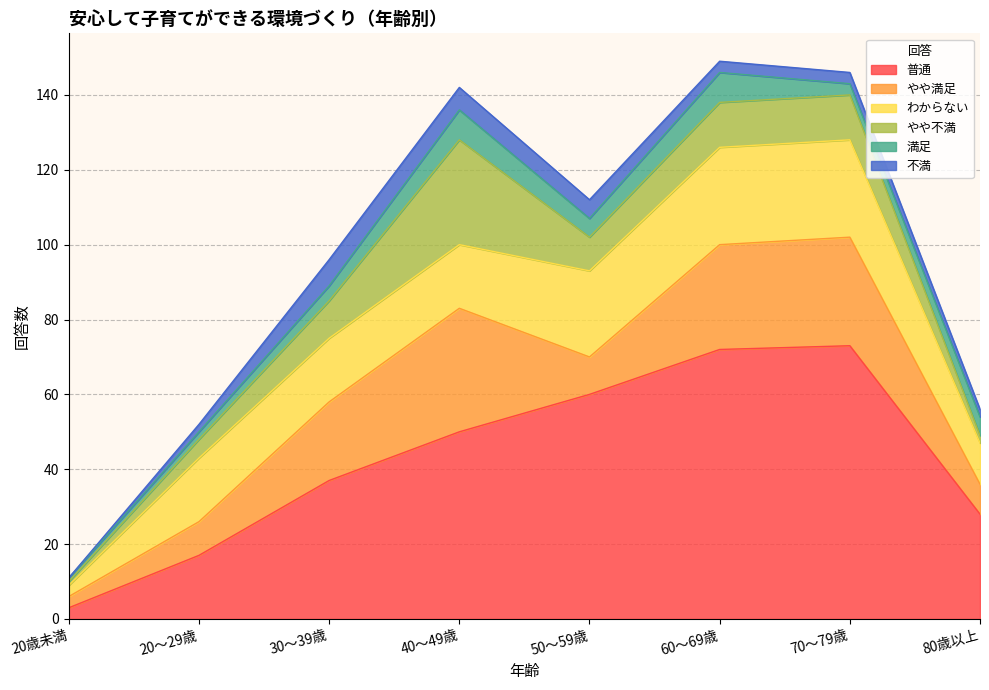

Rank the series by their maximum value, from highest to lowest.

普通, やや満足, やや不満, わからない, 満足, 不満